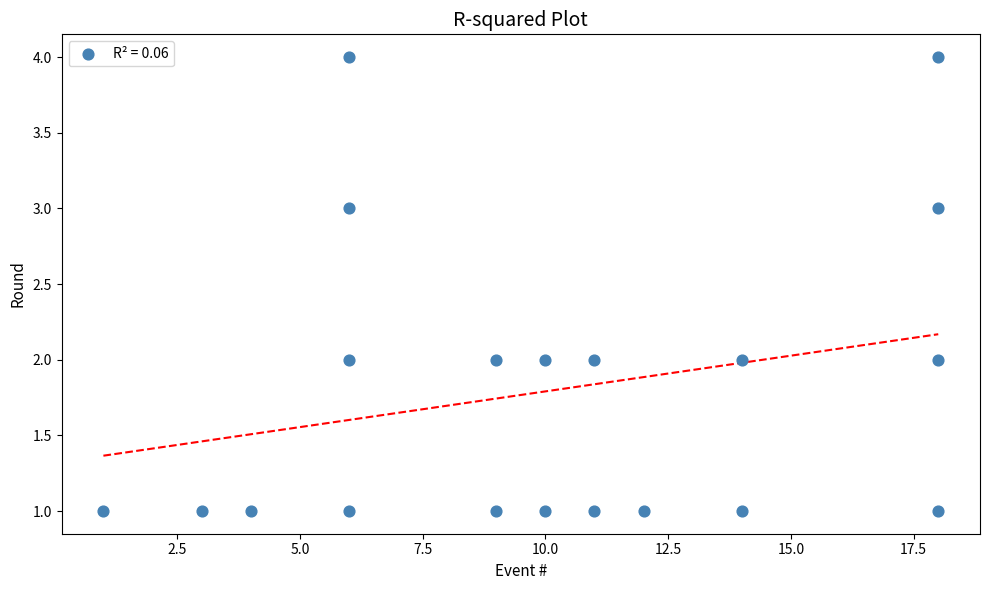

What is the range of X values (max minus min)?

17